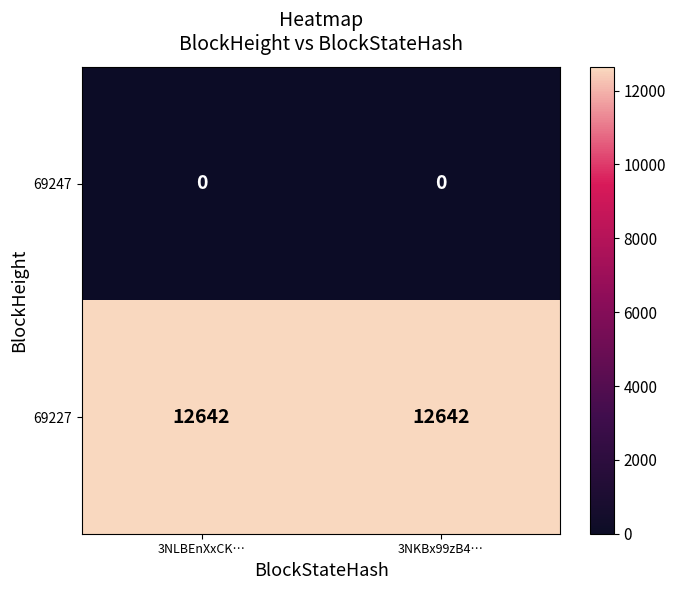

What is the spread (max minus min) of values at 3NLBEnXxCK…?

12642